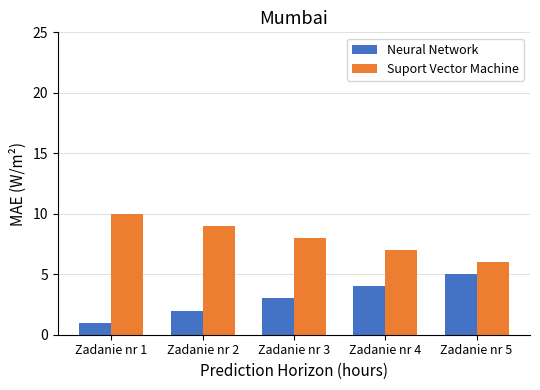

What is the average value of the Suport Vector Machine series?

8